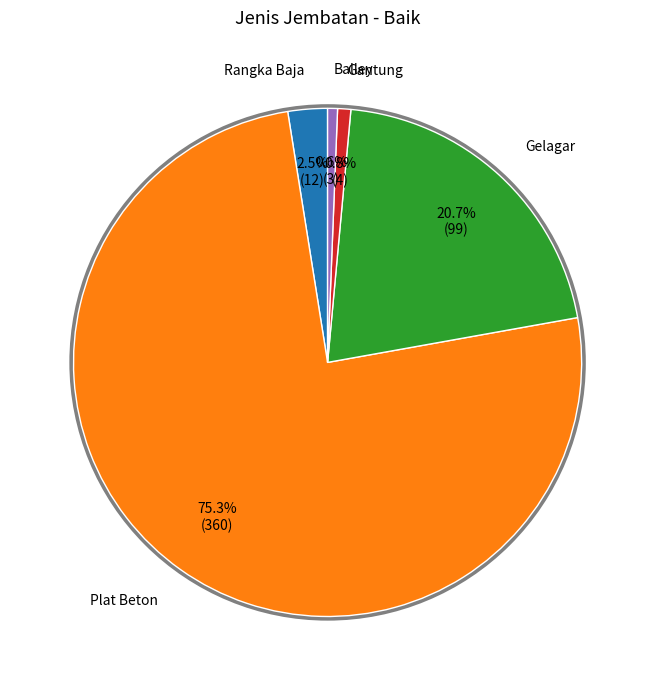

Count the number of slices in the pie.

5